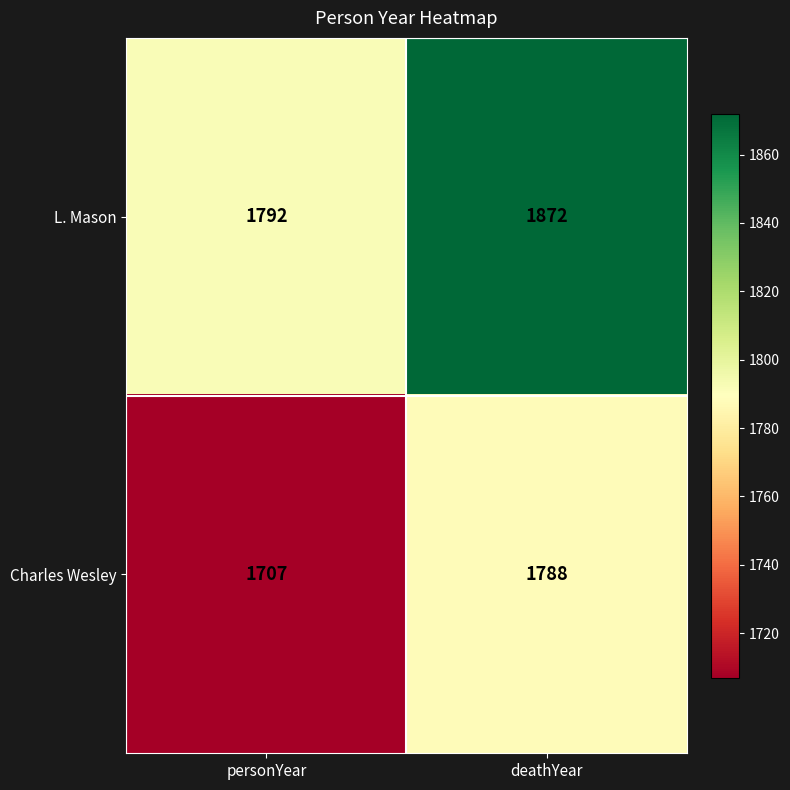

The Charles Wesley series shows 1707 at personYear. True or false?

True